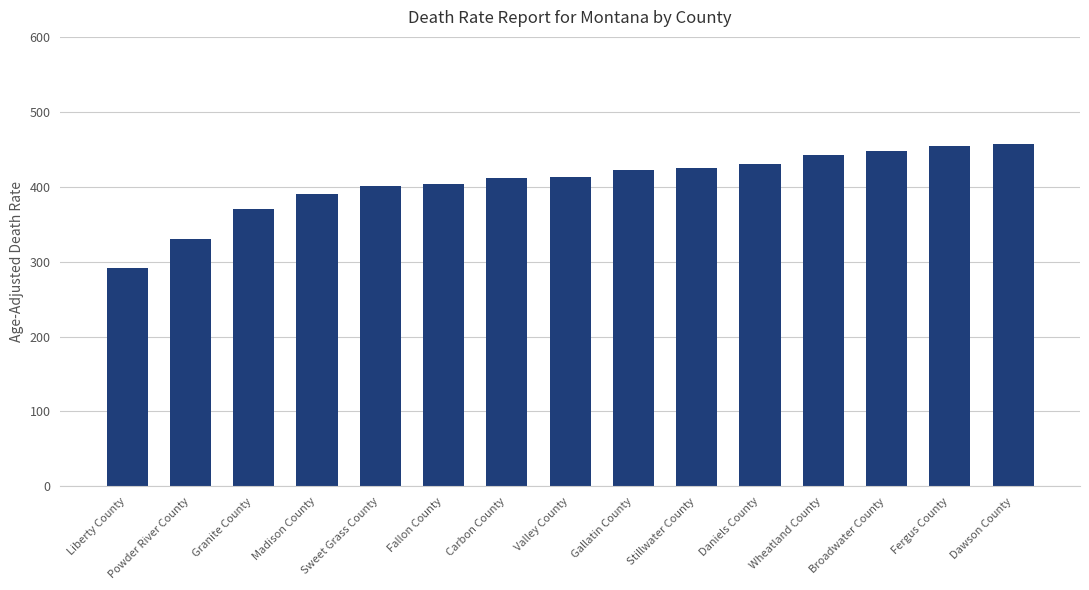

Read the value at Gallatin County.

422.3